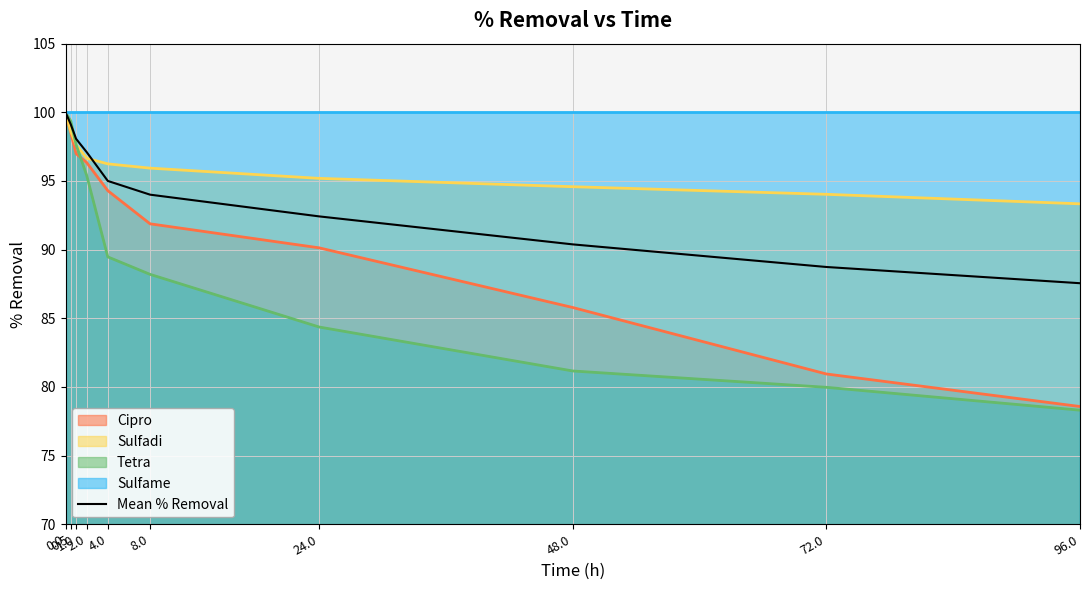

What is the sum of all values?

942.4